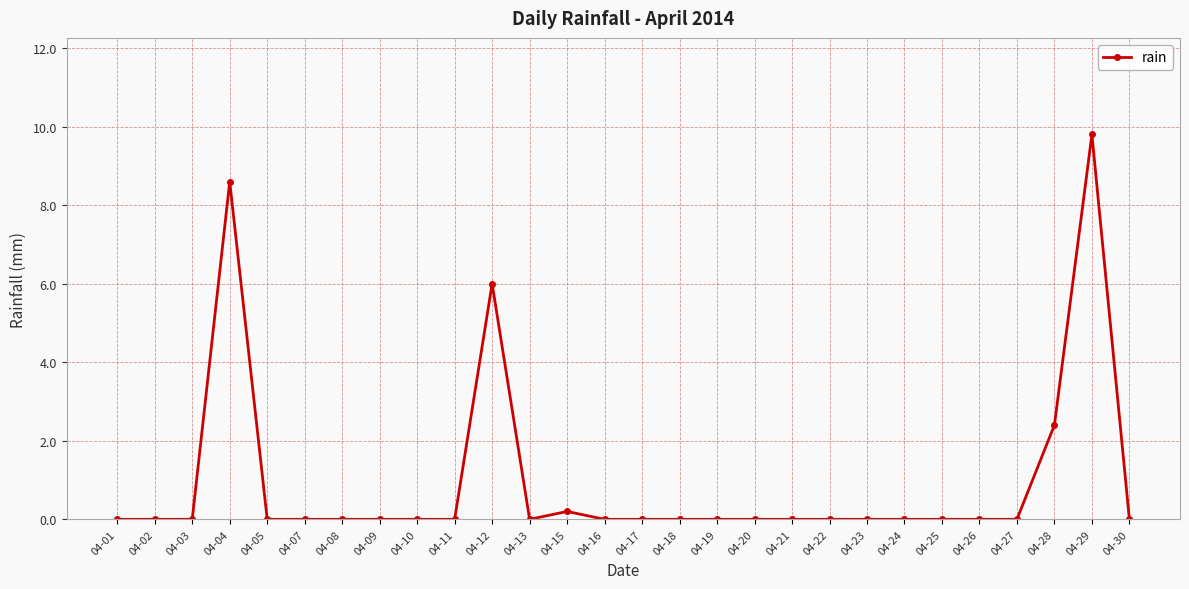

How many data points does each series have?

28